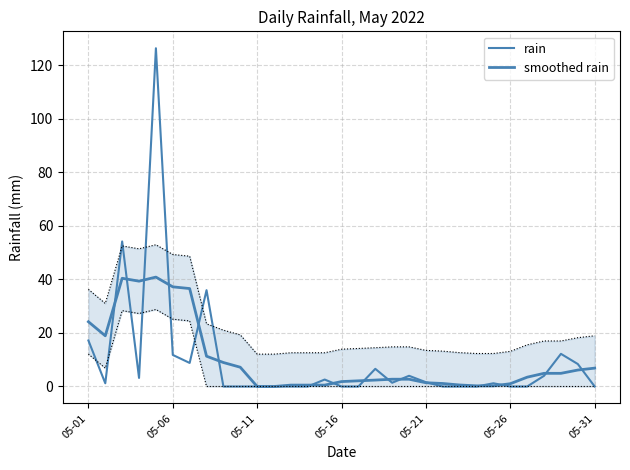

What is the difference between the maximum and minimum values in the smoothed rain series?

40.9